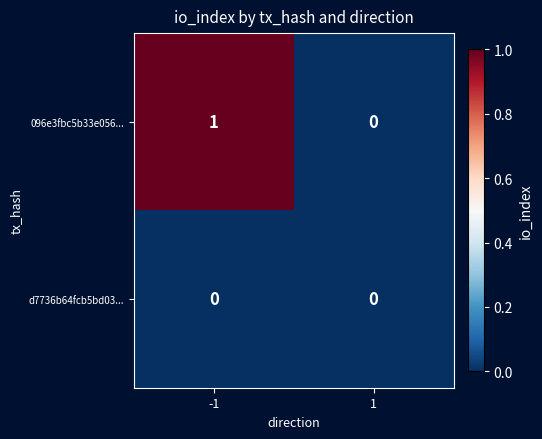

Which series has the largest total across all categories?

096e3fbc5b33e056...